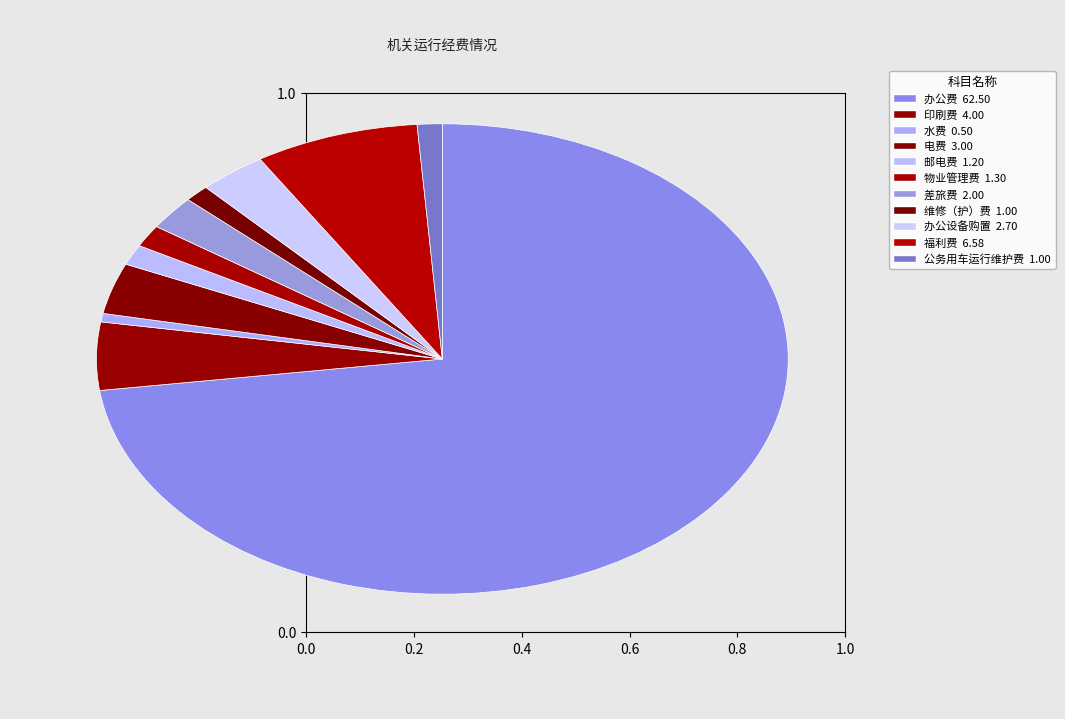

What is the total percentage of 办公费 and 物业管理费?

74.4%